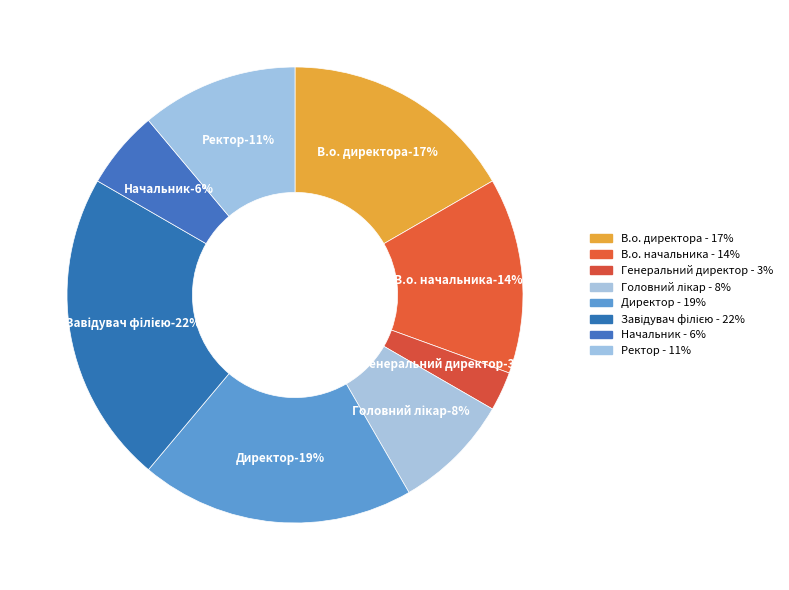

Does Завідувач філією represent more than half of the total?

No